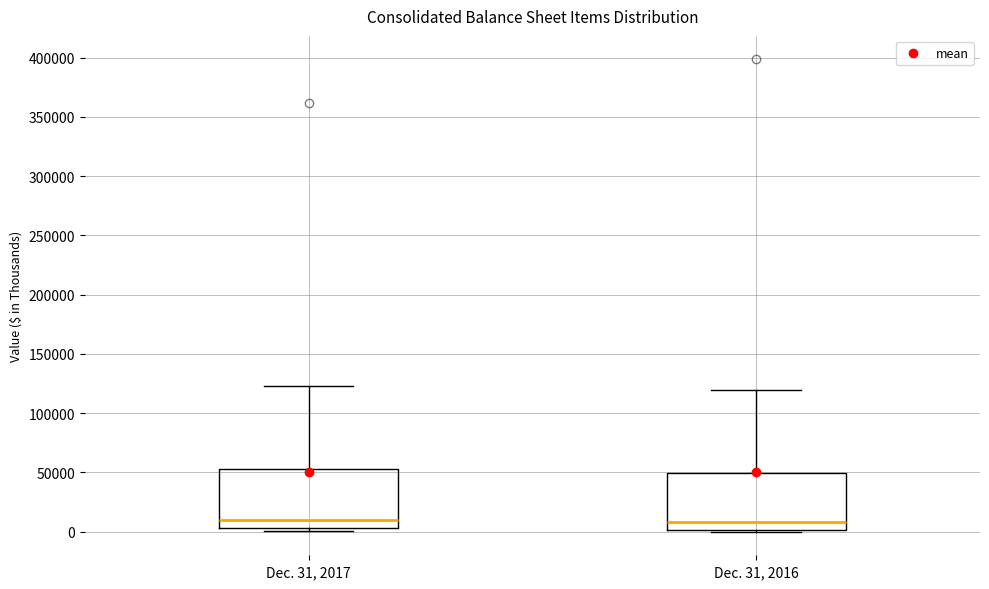

Reading left to right, read every box against the y-axis: the position of its median line, the range the box covers, and the ends of its whiskers. The values are not printed on the chart, so give them approximately, as read against the axis.

Dec. 31, 2017: median 10000, box 5000 to 55000, whiskers 0 to 125000
Dec. 31, 2016: median 10000, box 0 to 50000, whiskers 0 (just below the box's lower edge) to 120000